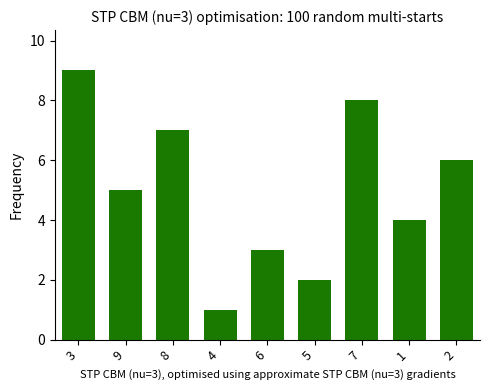

What is the value of the 8th bar from the left?

4